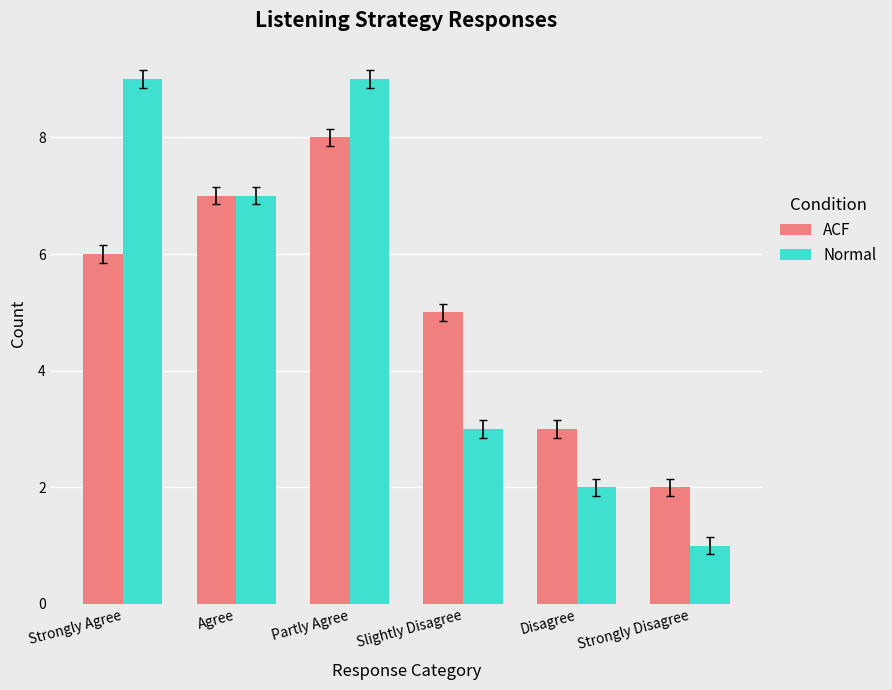

What is the difference between the second highest and second lowest values in the Normal series?

7